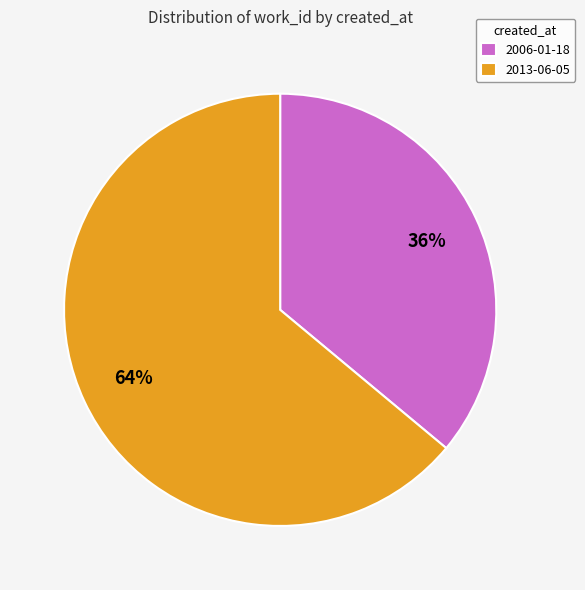

What is the majority slice?

2013-06-05